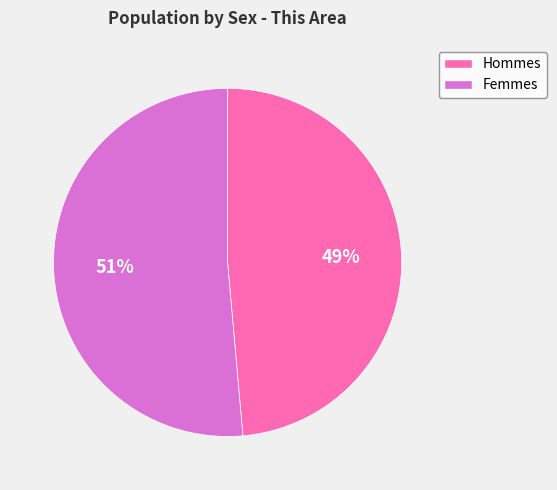

To the nearest percent, what is the average slice percentage?

50%